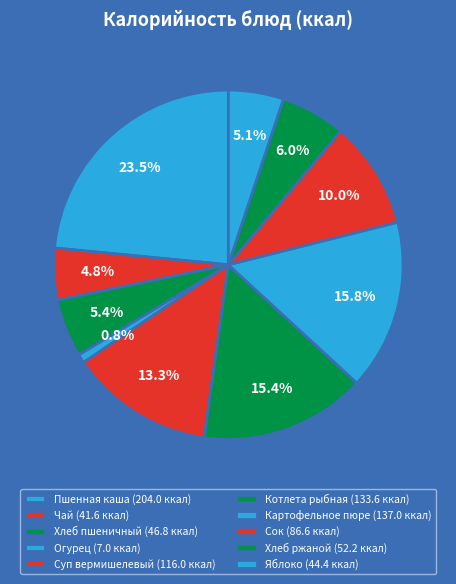

Approximately how many times larger is the value at Чай compared to Огурец?

5.9